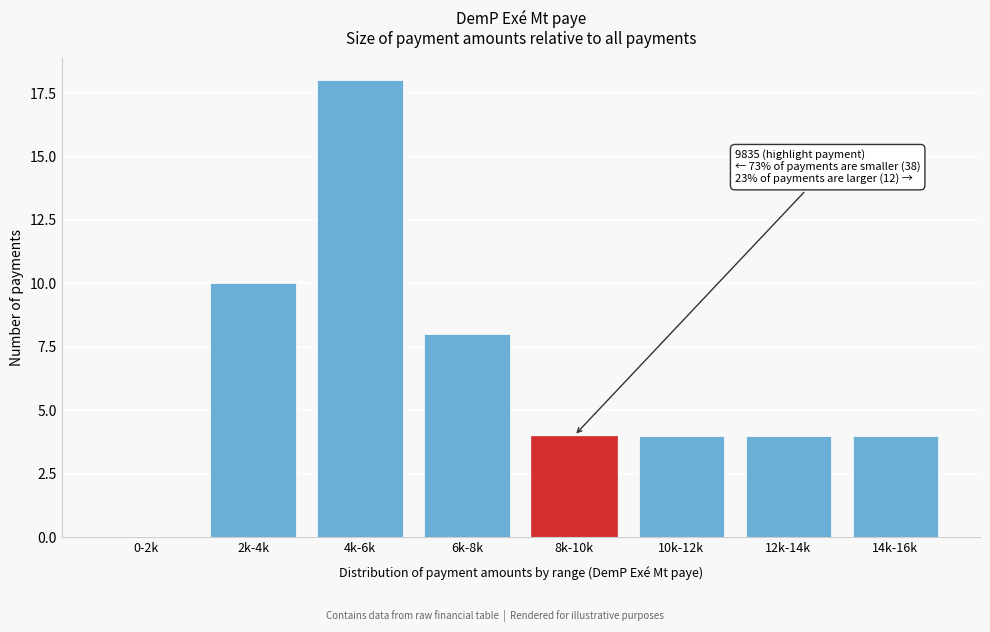

Reading left to right, extract all data points from this chart.

0-2k=0	2k-4k=10	4k-6k=18	6k-8k=8	8k-10k=4	10k-12k=4	12k-14k=4	14k-16k=4